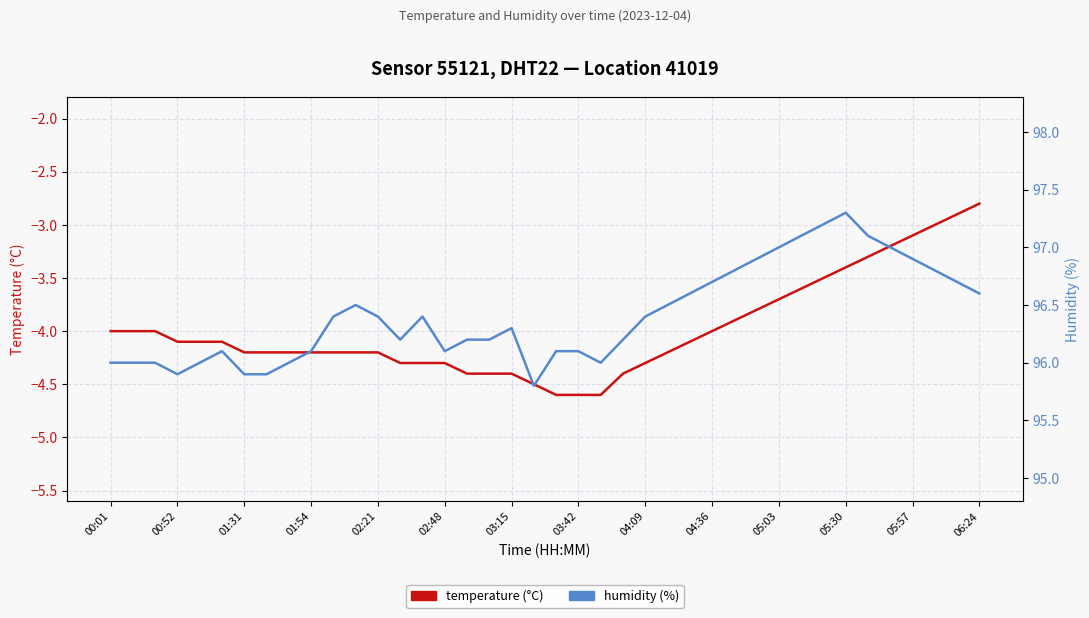

Is it true that humidity (%) equals 95.8 at 19?

True